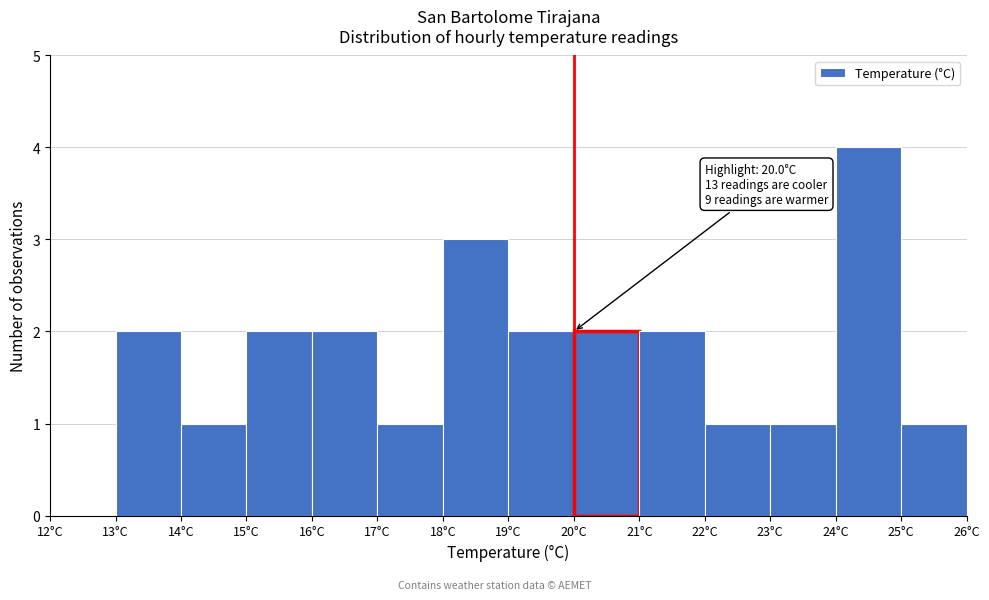

Over which range of the x-axis is the bar tallest?

24 to 25